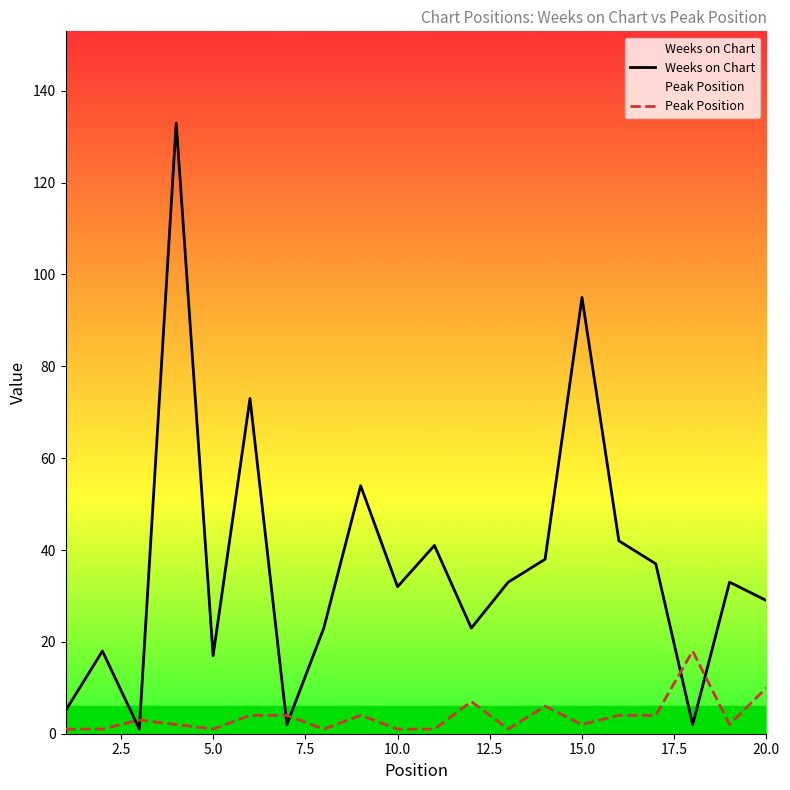

Which series has the largest range (max minus min)?

Weeks on Chart